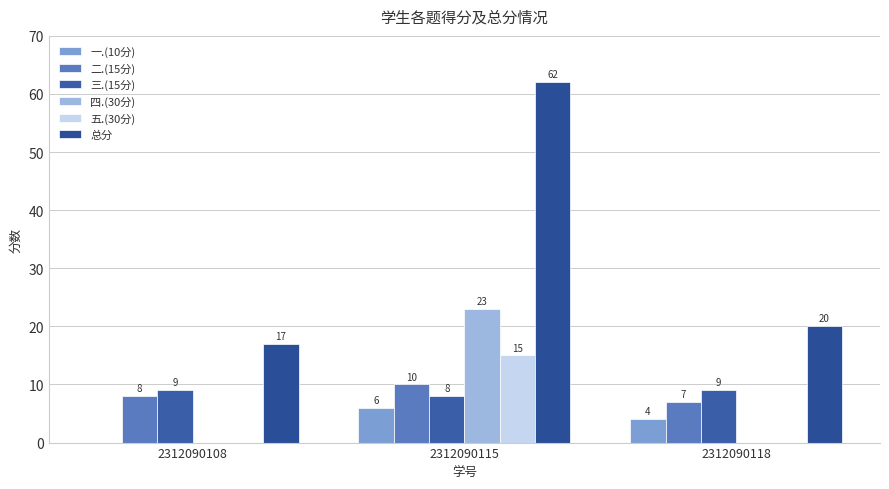

How many values in 四.(30分) are above zero?

1